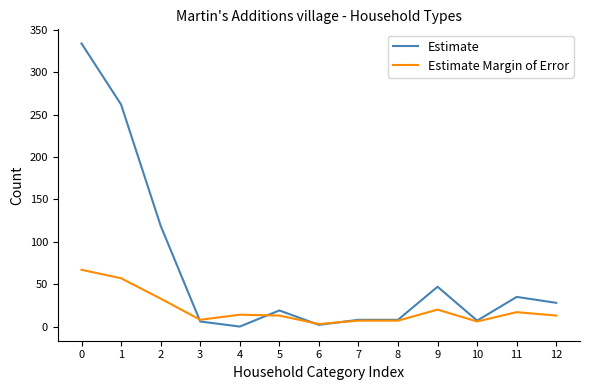

True or false: Estimate has more than 1 interior local peaks.

True